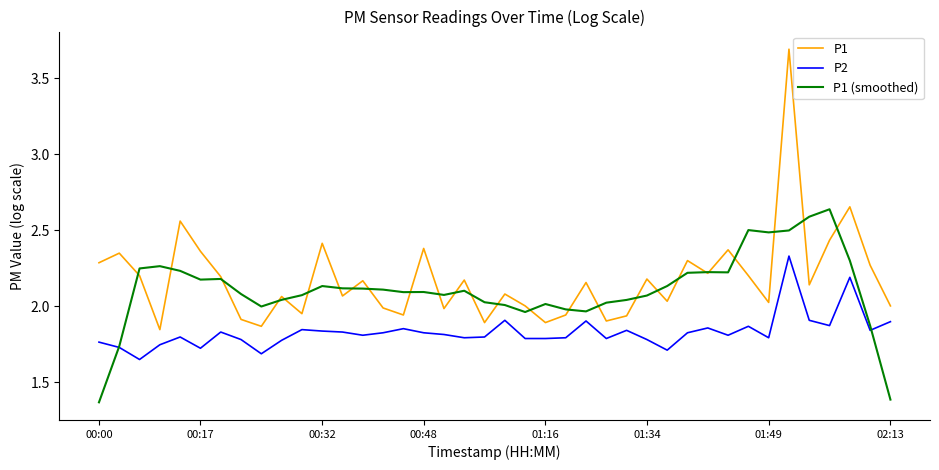

Which series has the largest range (max minus min)?

P1